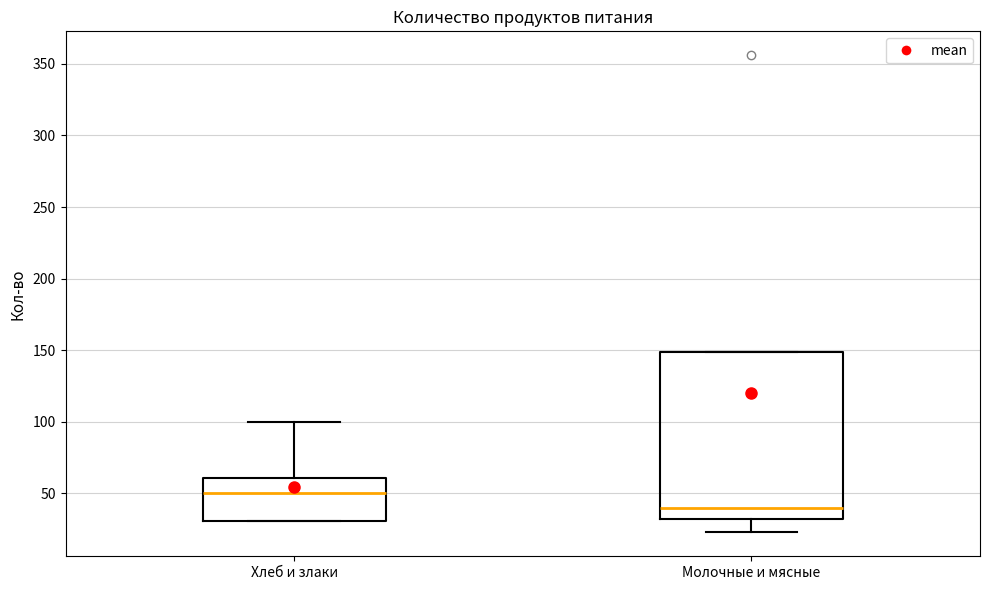

Comparing the boxes themselves (not the whiskers), which one is the tallest?

Молочные и мясные